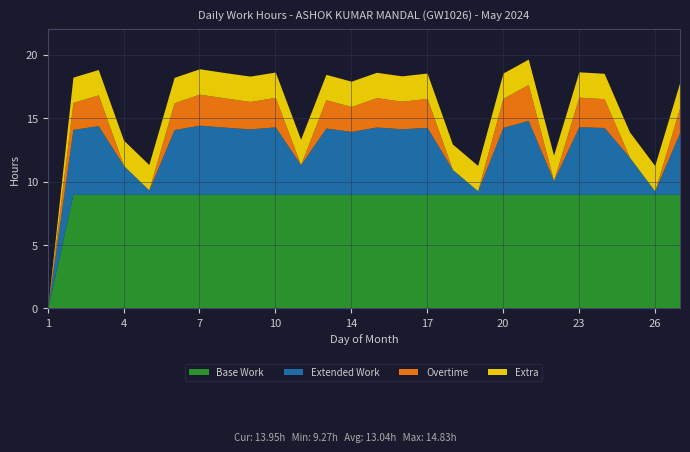

Where is the first local minimum for Low Hours?

5